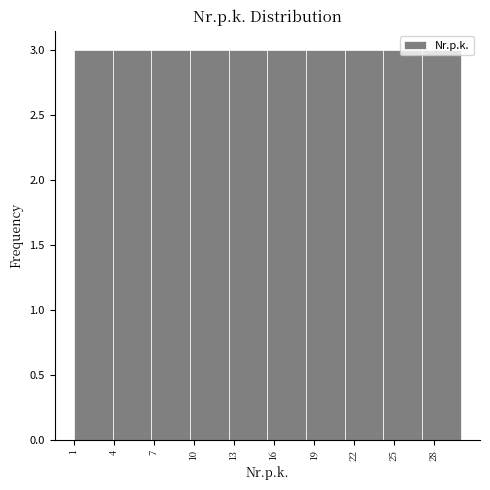

Reading left to right, transcribe this chart: for each bar, give the range it covers on the x-axis and its height. Neither the bar edges nor the heights are printed on the chart, so give them approximately, as read against the axes.

1.0 to 3.9: 3
3.9 to 6.8: 3
6.8 to 9.7: 3
9.7 to 12.6: 3
12.6 to 15.5: 3
15.5 to 18.4: 3
18.4 to 21.3: 3
21.3 to 24.2: 3
24.2 to 27.1: 3
27.1 to 30.0: 3